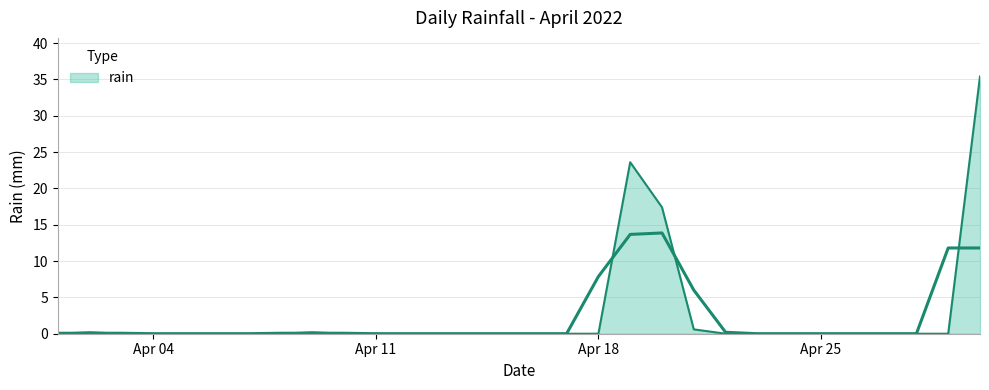

Reading left to right, transcribe all the data shown in this chart.

0.0	0.2	0.0	0.0	0.0	0.0	0.0	0.0	0.2	0.0	0.0	0.0	0.0	0.0	0.0	0.0	0.0	0.0	23.6	17.4	0.6	0.0	0.0	0.0	0.0	0.0	0.0	0.0	0.0	35.4